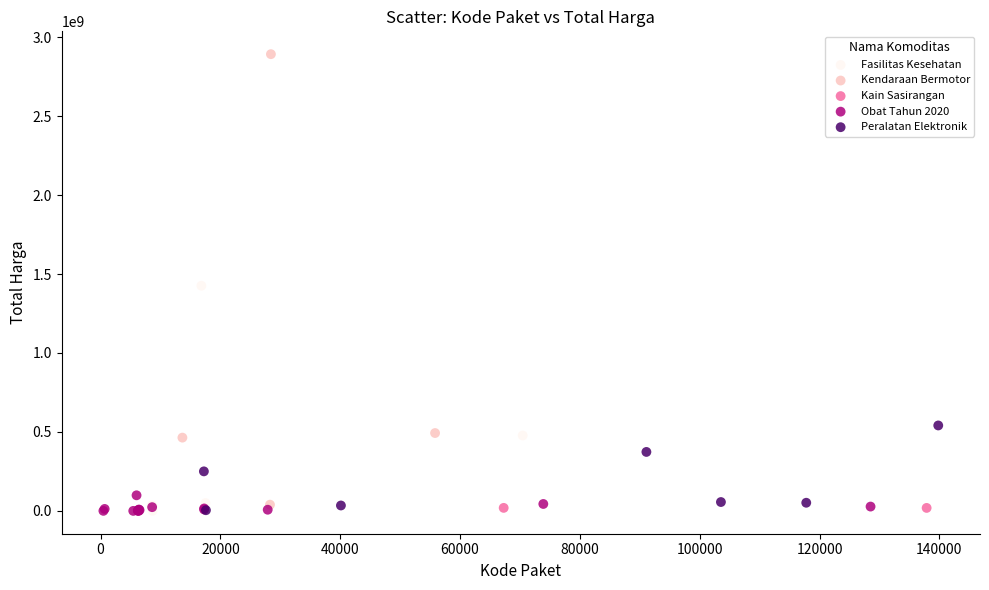

Which series has the widest spread of Y values?

Kendaraan Bermotor